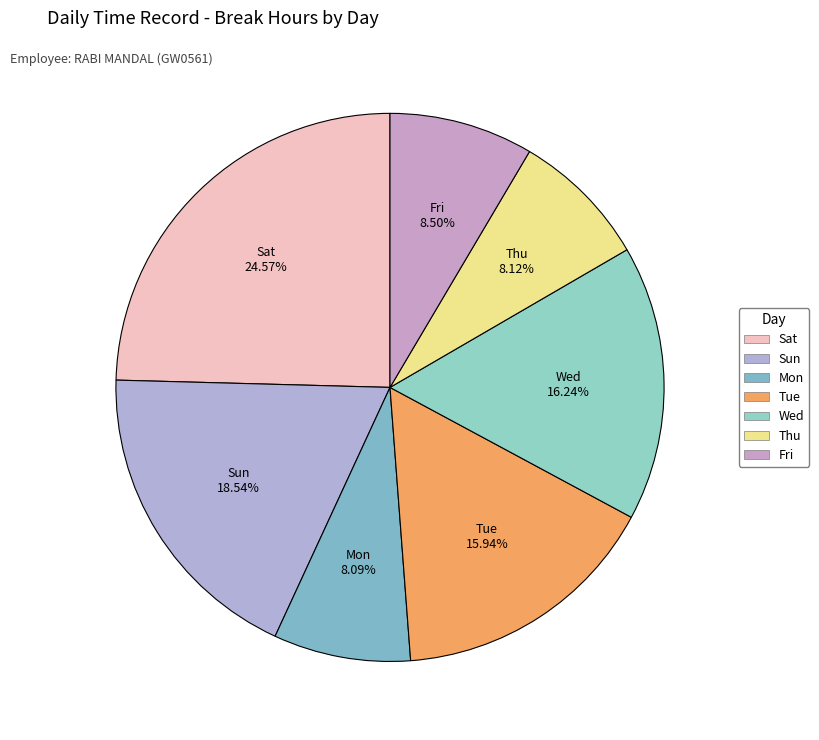

What is the total percentage of Thu and Fri?

16.6%